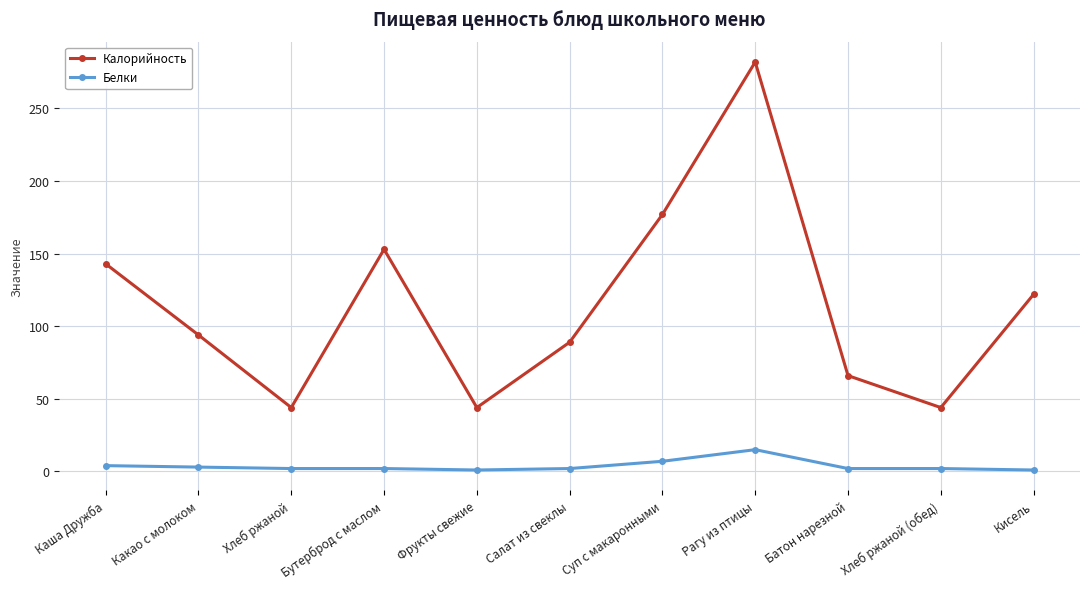

What is the highest value of the Калорийность series?

282